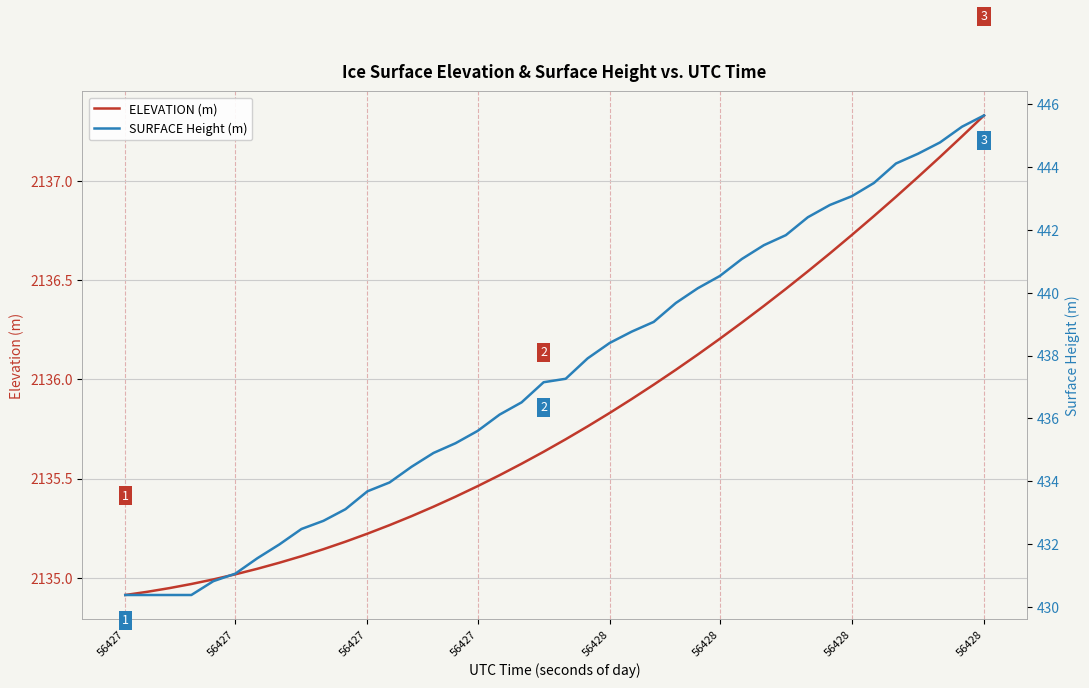

True or false: ELEVATION (m) and SURFACE Height (m) cross at least once.

False